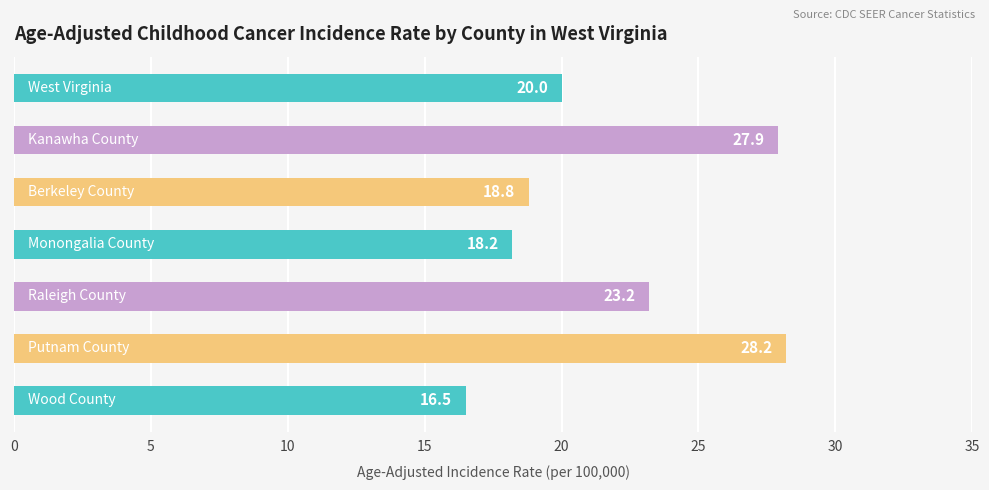

What is the value of the 1st bar from the top?

20.0